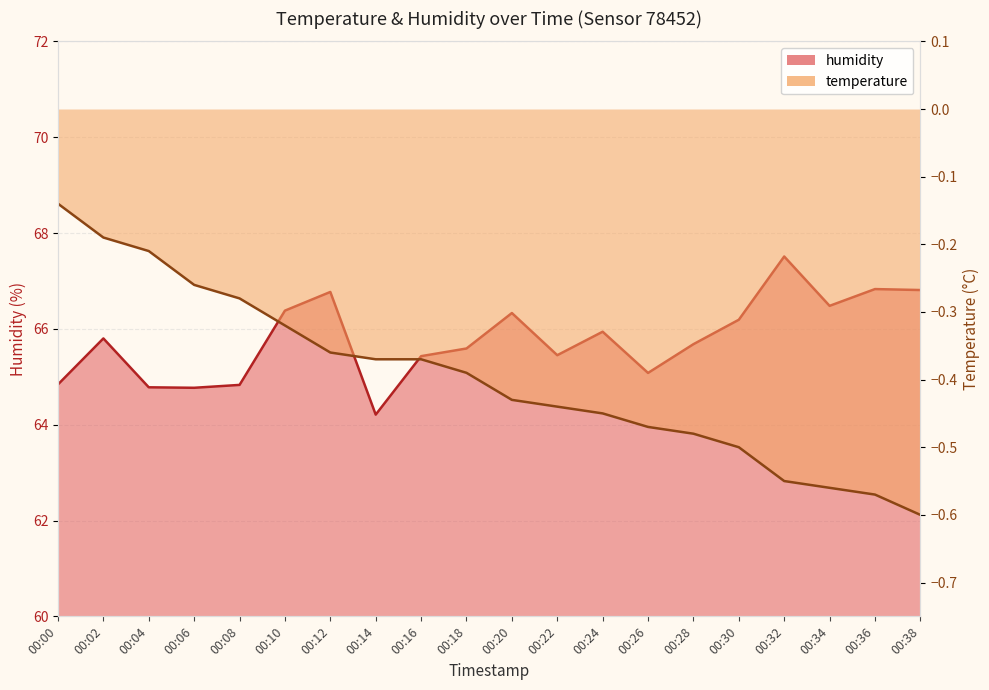

What is the difference between the second highest and second lowest values in the temperature series?

0.4